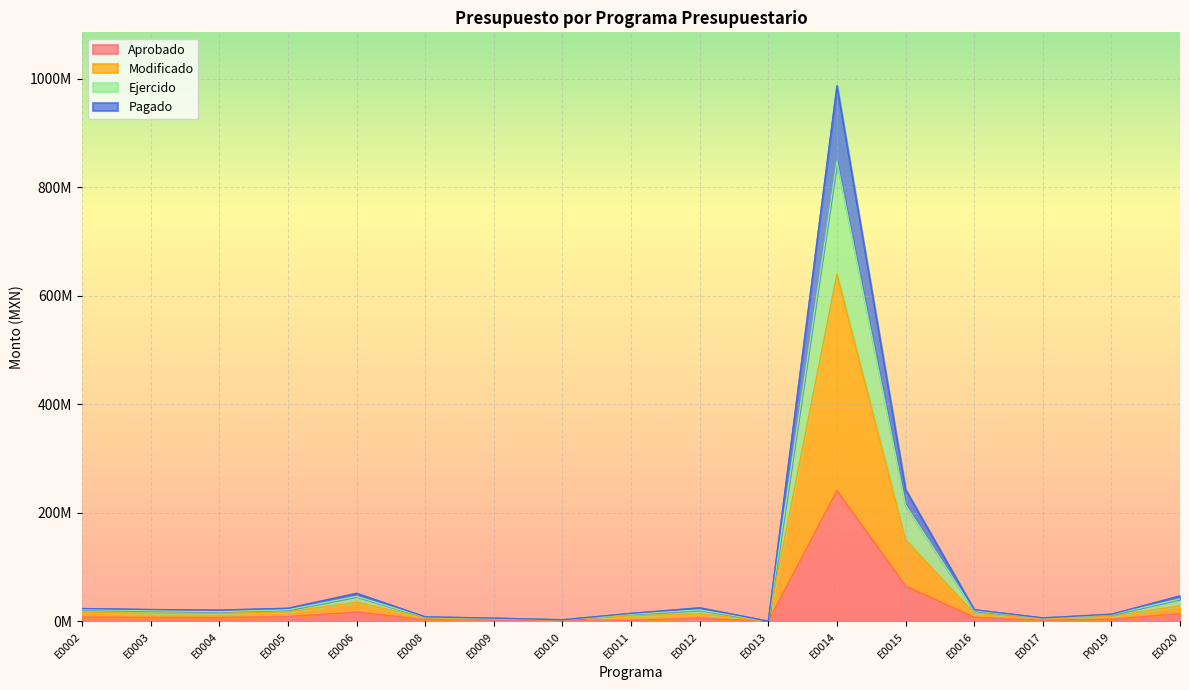

How many data points in Modificado are less than 14292873?

8